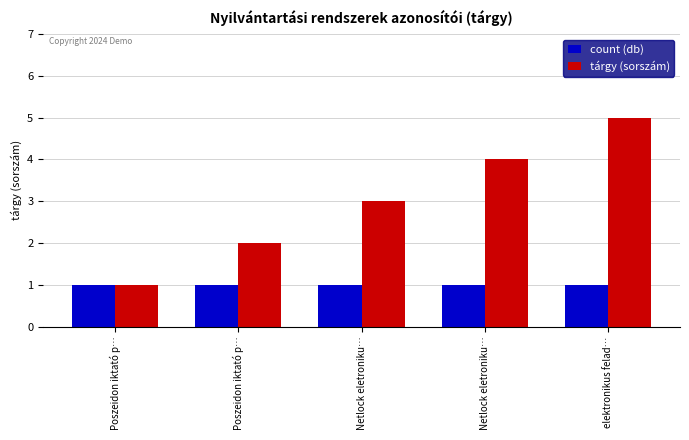

Are the bars grouped side by side (vs. stacked)?

Yes